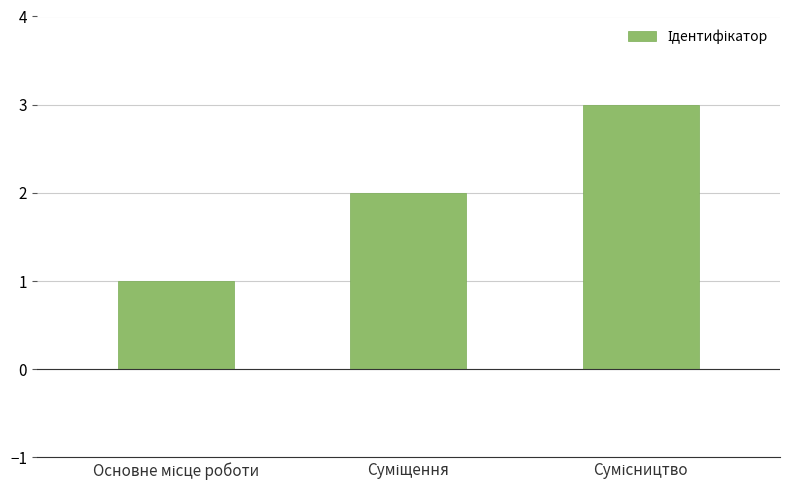

What is the sum of all values?

6